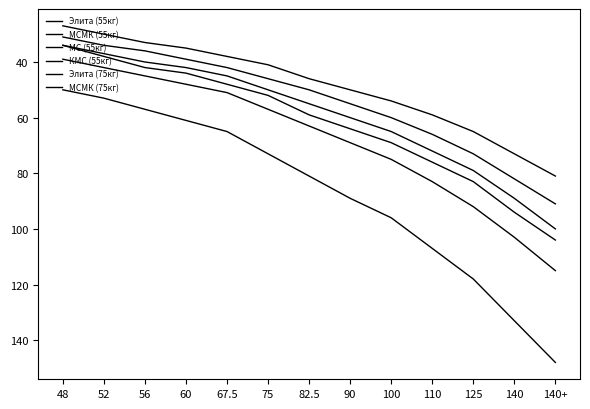

At how many categories does at least one series exceed 101?

4